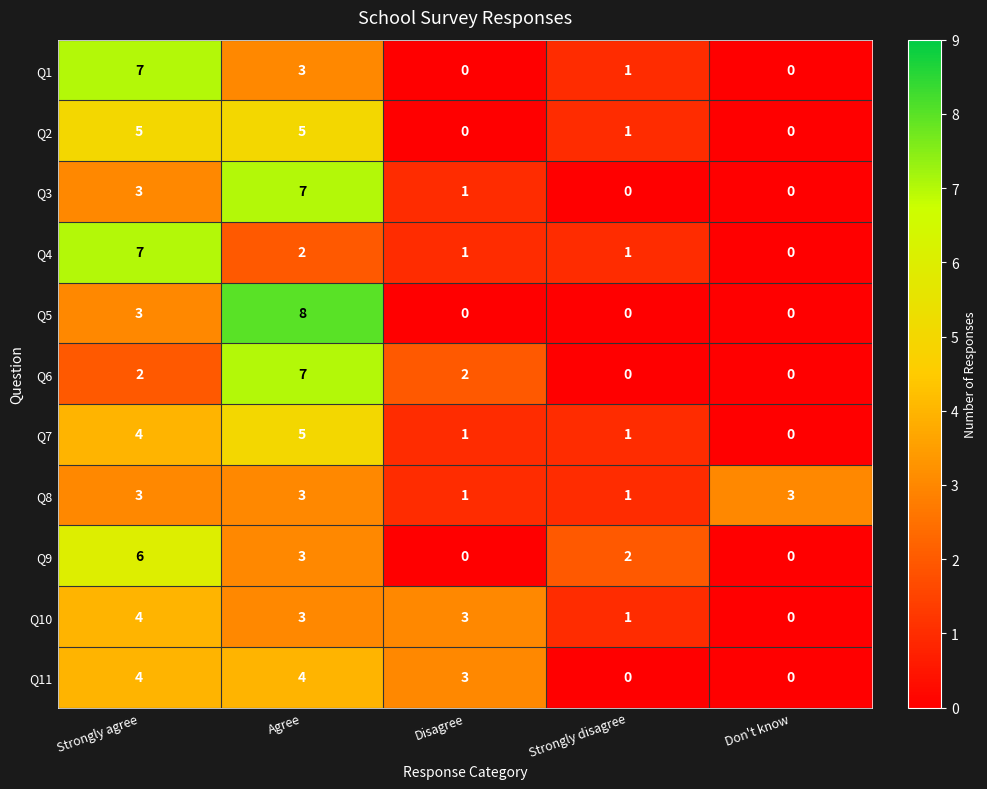

Is the value of Q7 at Disagree greater than the value of Q1 at Strongly agree?

No